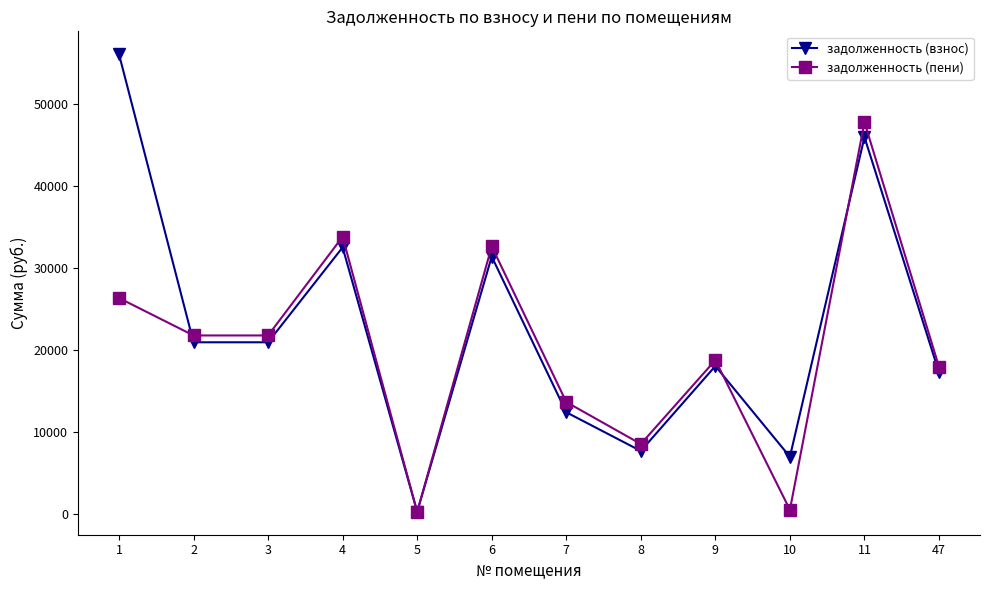

Between 8 and 10, which series saw the biggest shift?

задолженность (пени)